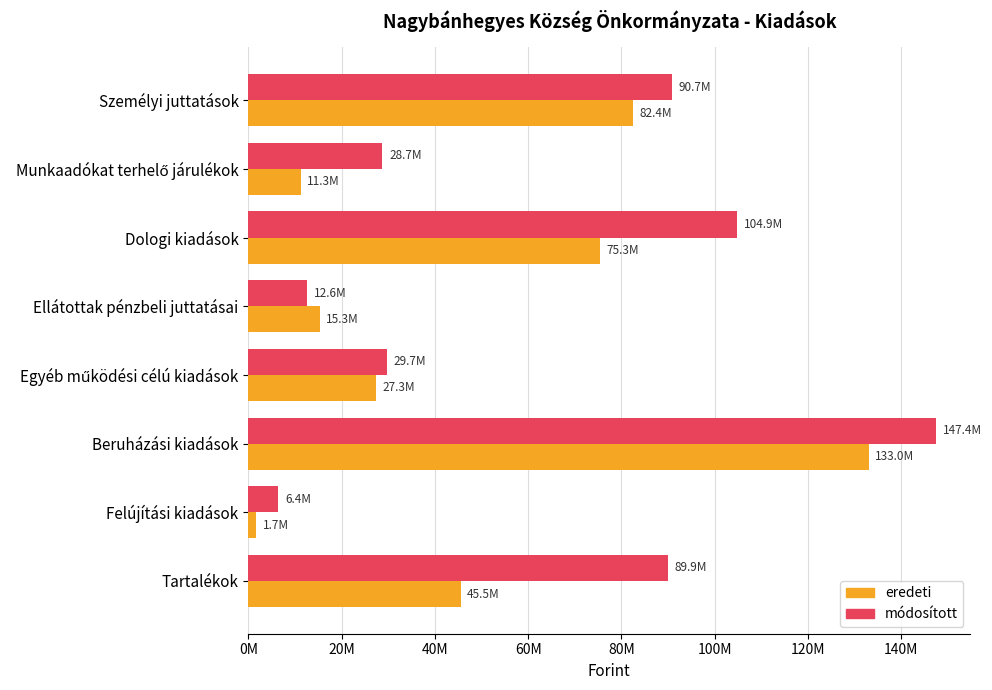

What are all the series names shown in the legend?

eredeti, módosított